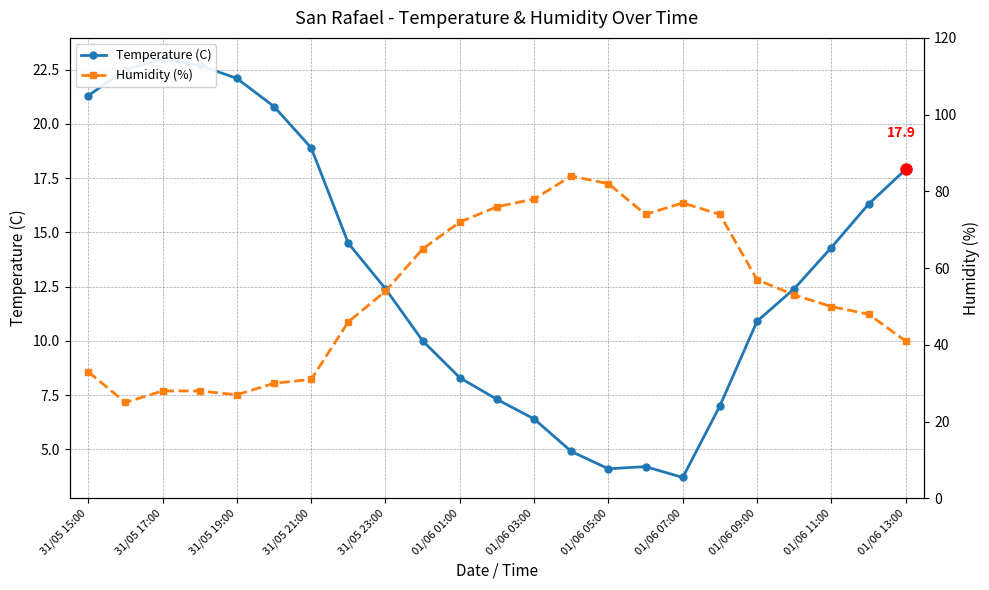

Reading left to right, extract all data points from this chart.

Temperature (C): 21.3	22.5	23.0	22.7	22.1	20.8	18.9	14.5	12.4	10.0	8.3	7.3	6.4	4.9	4.1	4.2	3.7	7.0	10.9	12.4	14.3	16.3	17.9
Humidity (%): 33.0	25.0	28.0	28.0	27.0	30.0	31.0	46.0	54.0	65.0	72.0	76.0	78.0	84.0	82.0	74.0	77.0	74.0	57.0	53.0	50.0	48.0	41.0